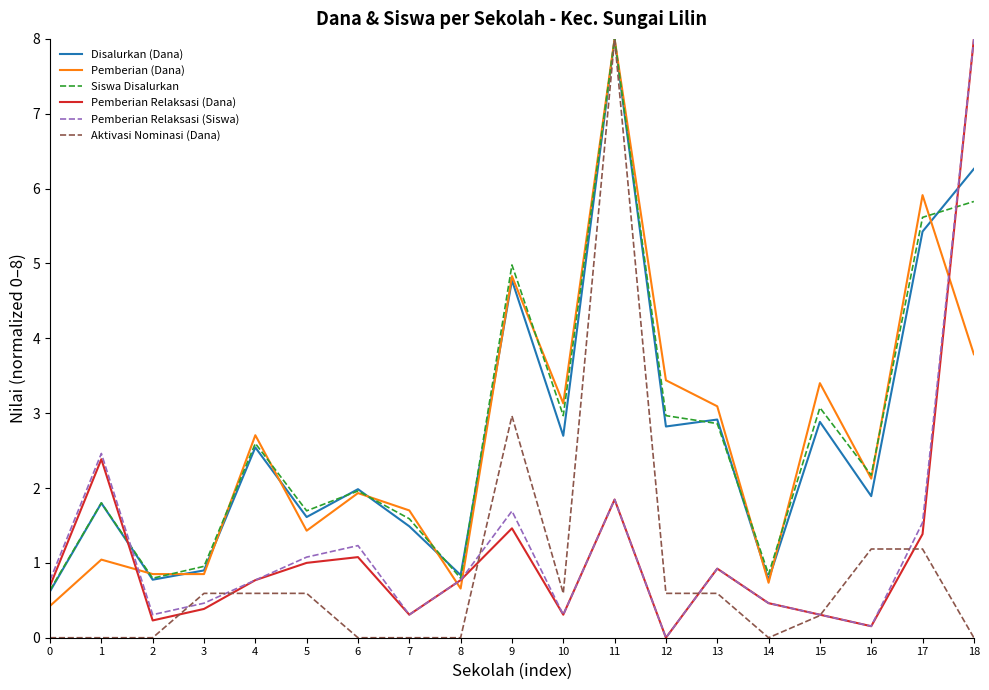

Where is the first local maximum for Pemberian Relaksasi (Siswa)?

1